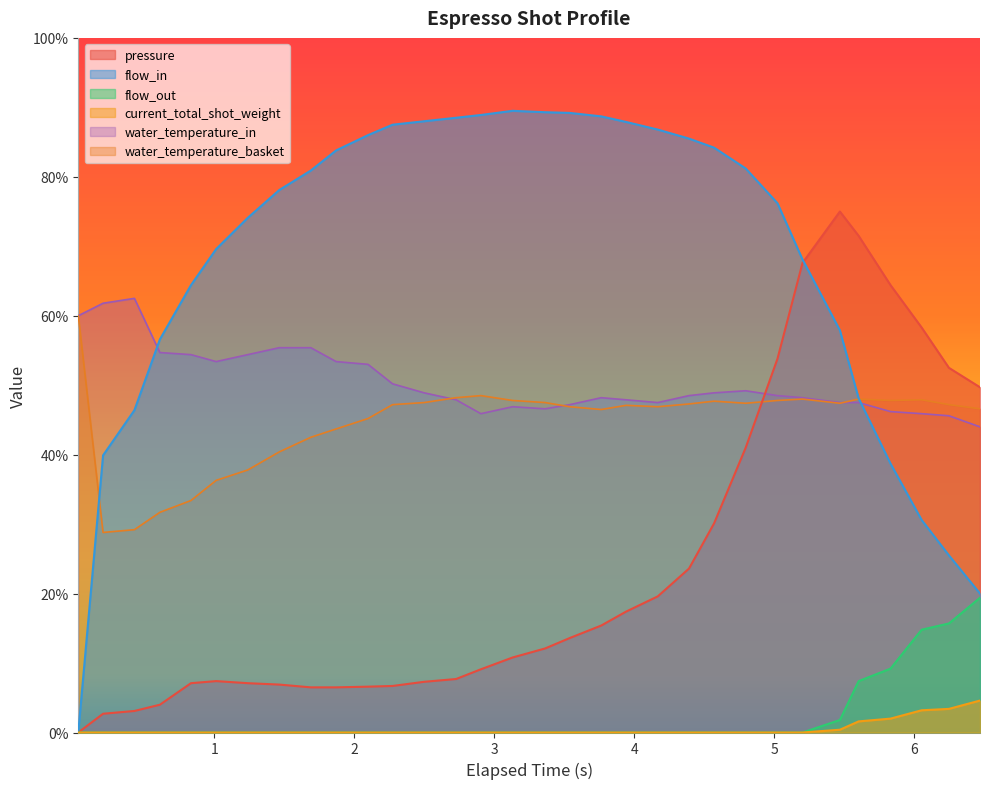

Which series has the widest spread of values?

flow_in